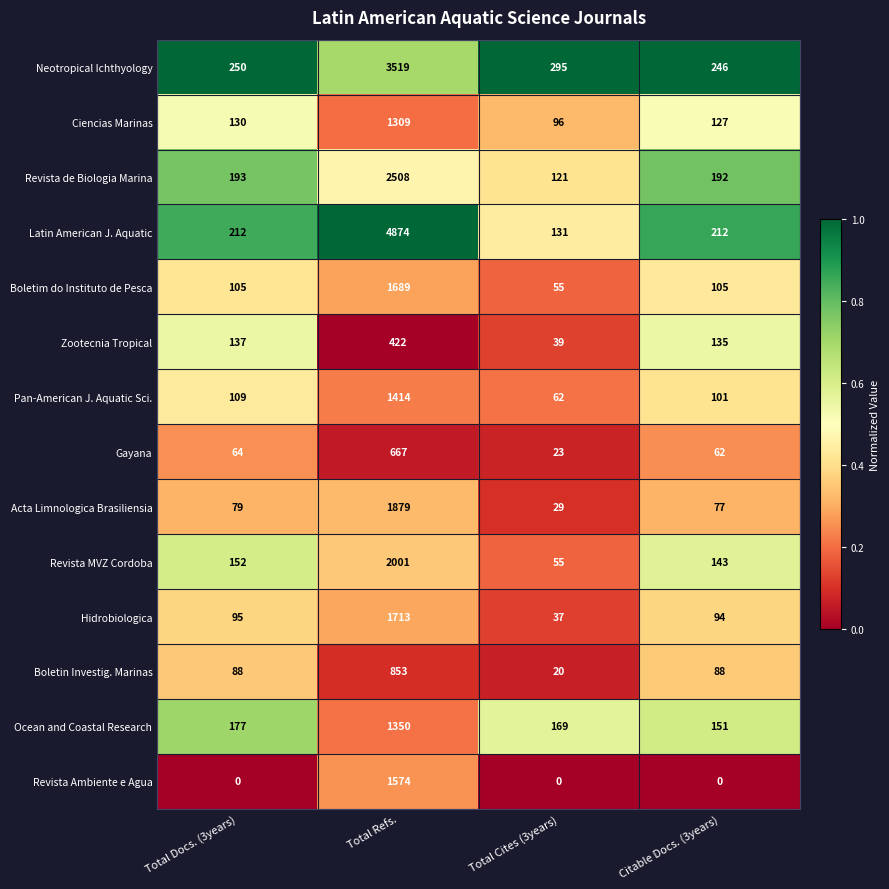

What is the maximum value shown in the chart?

4874